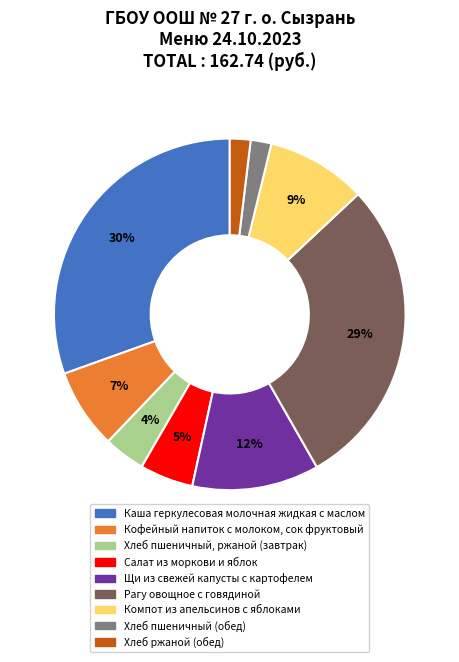

What is the largest slice in the pie chart?

Каша геркулесовая молочная жидкая с маслом